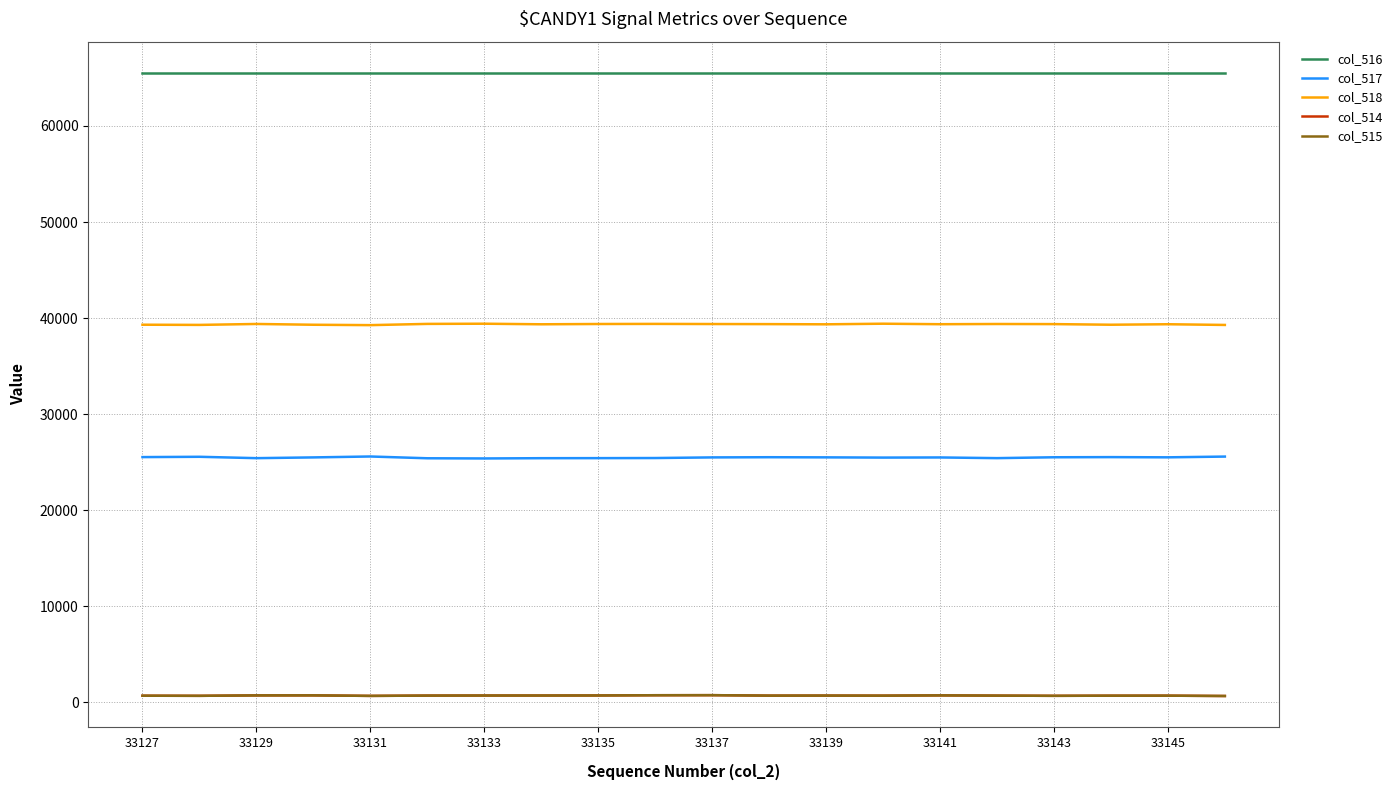

True or false: col_515 and col_517 intersect in this chart.

False